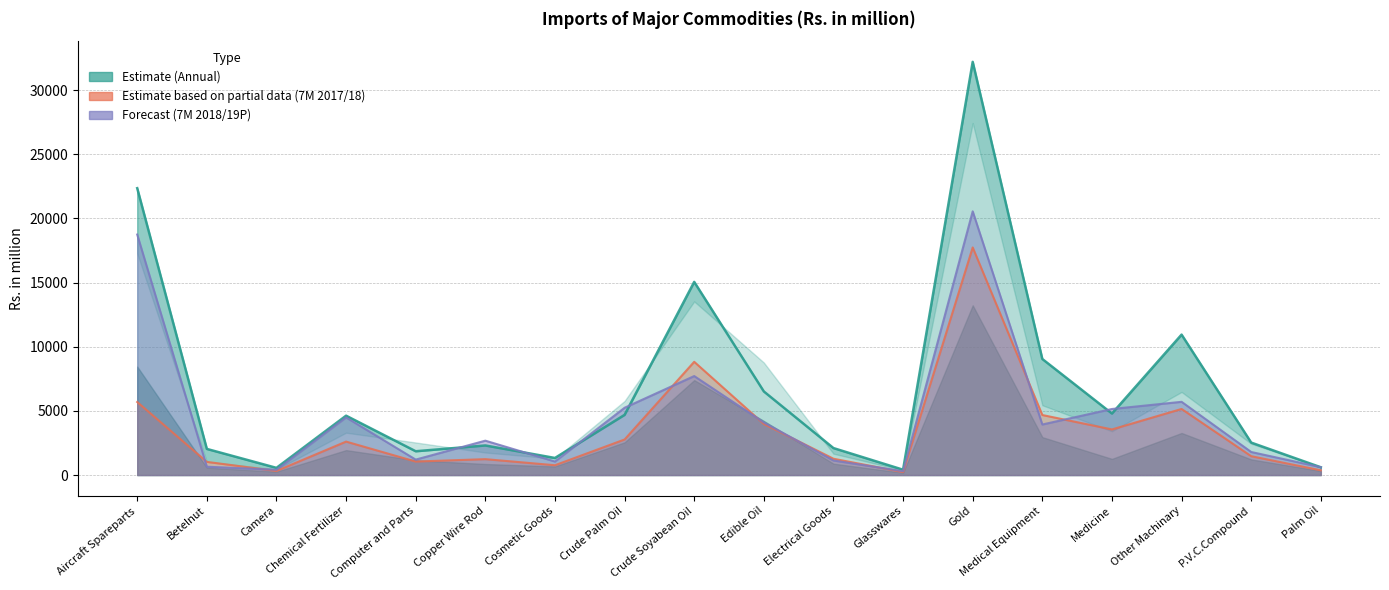

Which series has the largest range (max minus min)?

Annual 2016/17